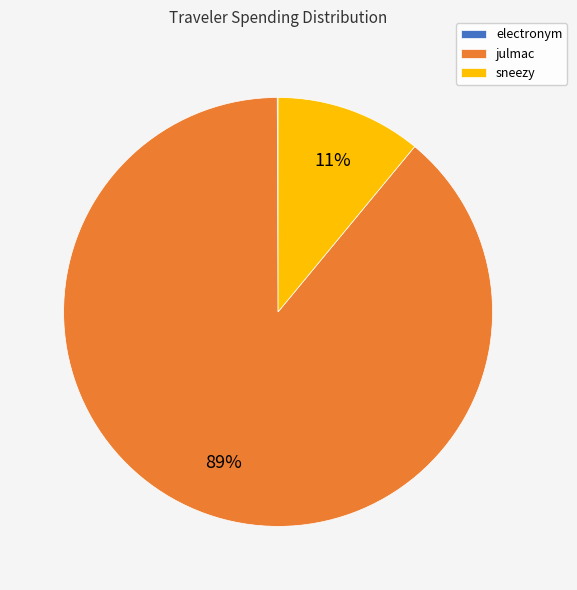

Is the sum of julmac and sneezy greater than half?

Yes